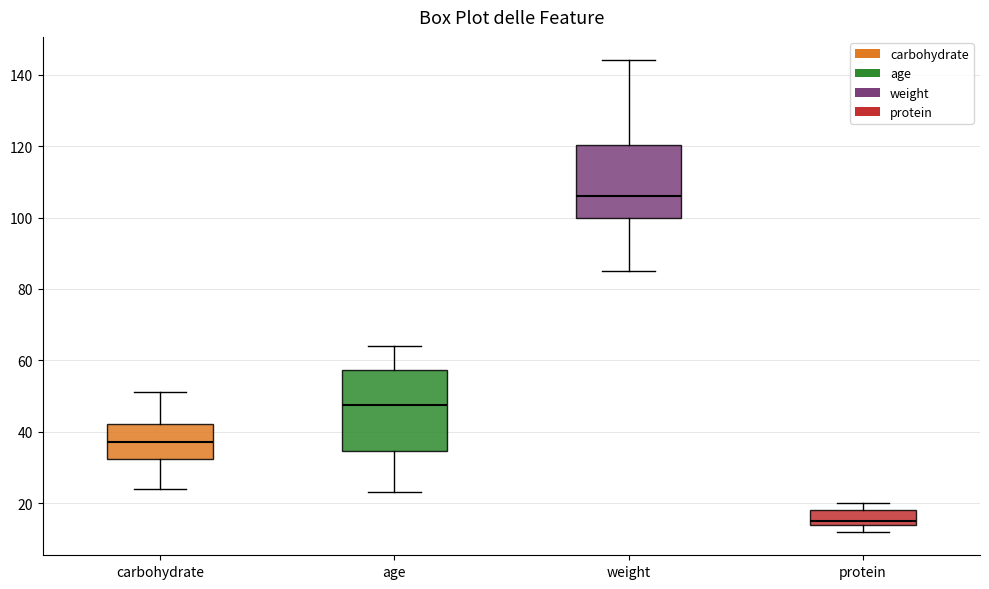

Comparing the boxes themselves (not the whiskers), which one is the tallest?

age